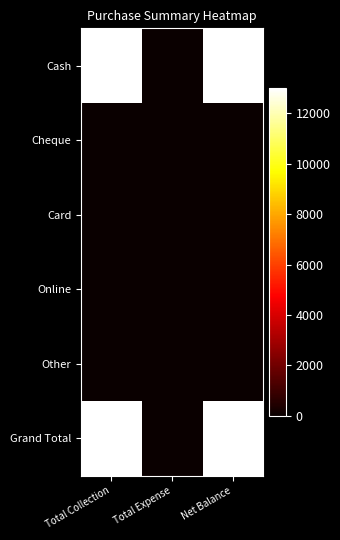

Reading left to right, transcribe all the data shown in this chart.

Cash: Total Collection=13000	Total Expense=0	Net Balance=13000
Cheque: Total Collection=0	Total Expense=0	Net Balance=0
Card: Total Collection=0	Total Expense=0	Net Balance=0
Online: Total Collection=0	Total Expense=0	Net Balance=0
Other: Total Collection=0	Total Expense=0	Net Balance=0
Grand Total: Total Collection=13000	Total Expense=0	Net Balance=13000